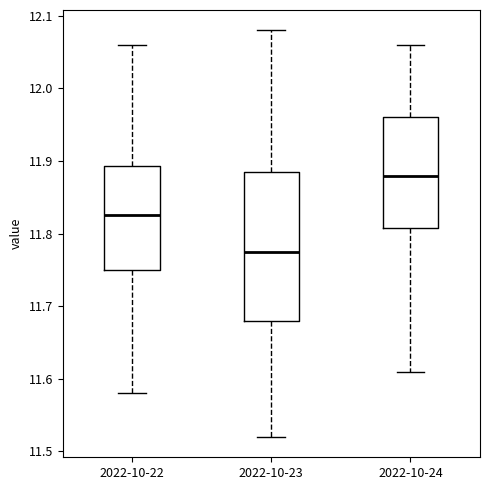

Reading left to right, read every box against the y-axis: the position of its median line, the range the box covers, and the ends of its whiskers. The values are not printed on the chart, so give them approximately, as read against the axis.

2022-10-22: median 11.83, box 11.75 to 11.89, whiskers 11.58 to 12.06
2022-10-23: median 11.78, box 11.68 to 11.89, whiskers 11.52 to 12.08
2022-10-24: median 11.88, box 11.81 to 11.96, whiskers 11.61 to 12.06